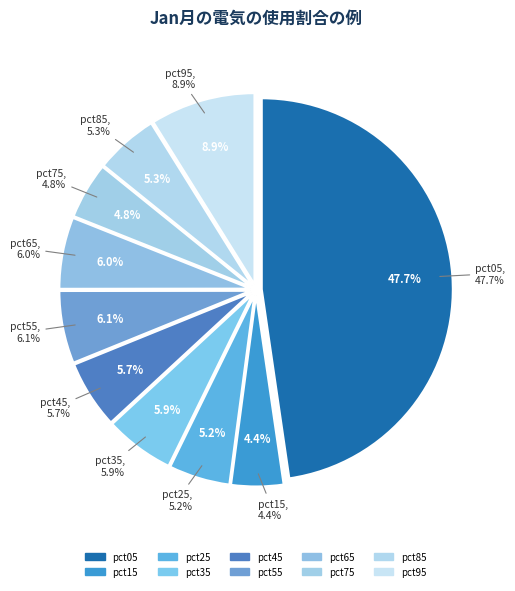

Is it true that pct25 is 1% of the pie?

False